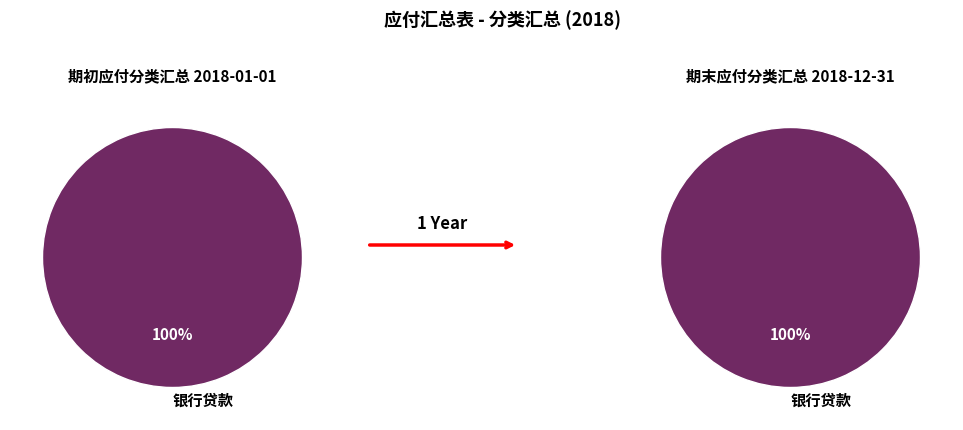

Does 公司职员借款 account for over 50% of the chart?

No